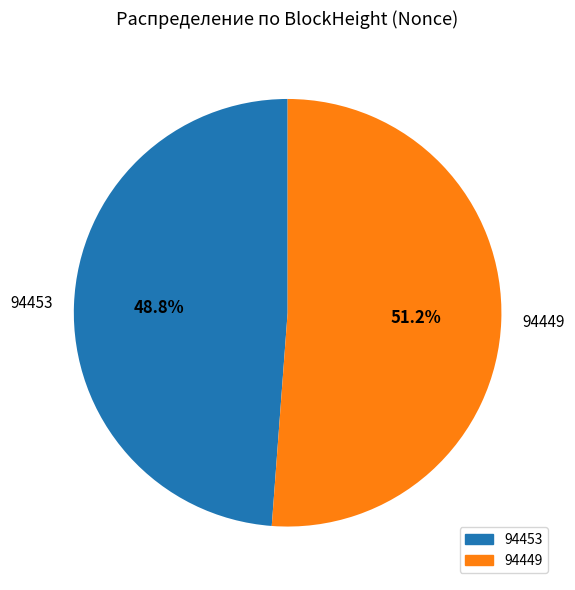

Is there any slice that represents more than half of the pie?

Yes